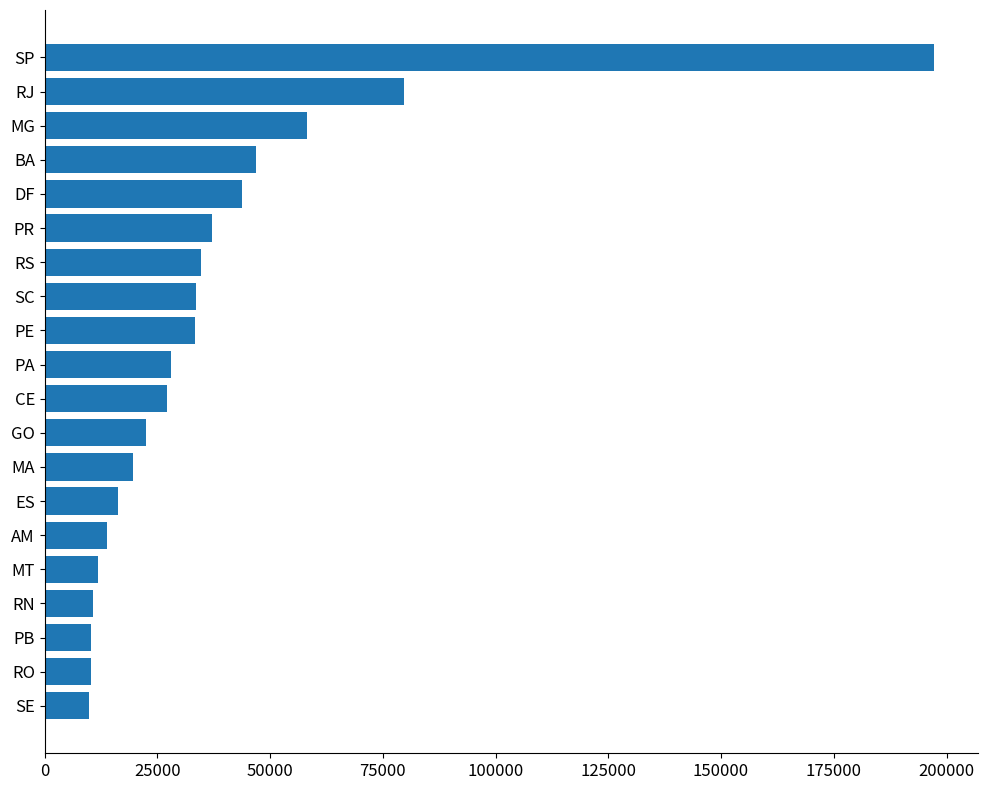

True or false: the data shows 68683 at DF.

False